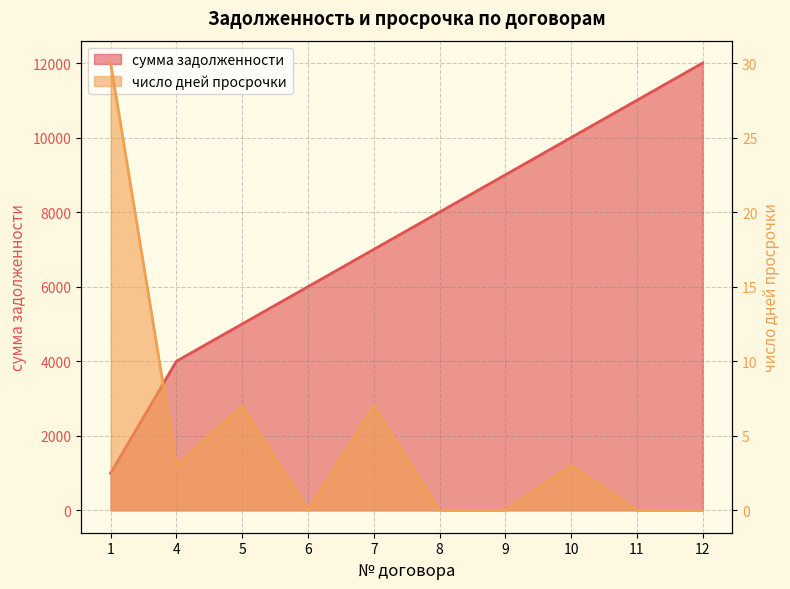

What is the difference between the maximum and minimum values in the число дней просрочки series?

30